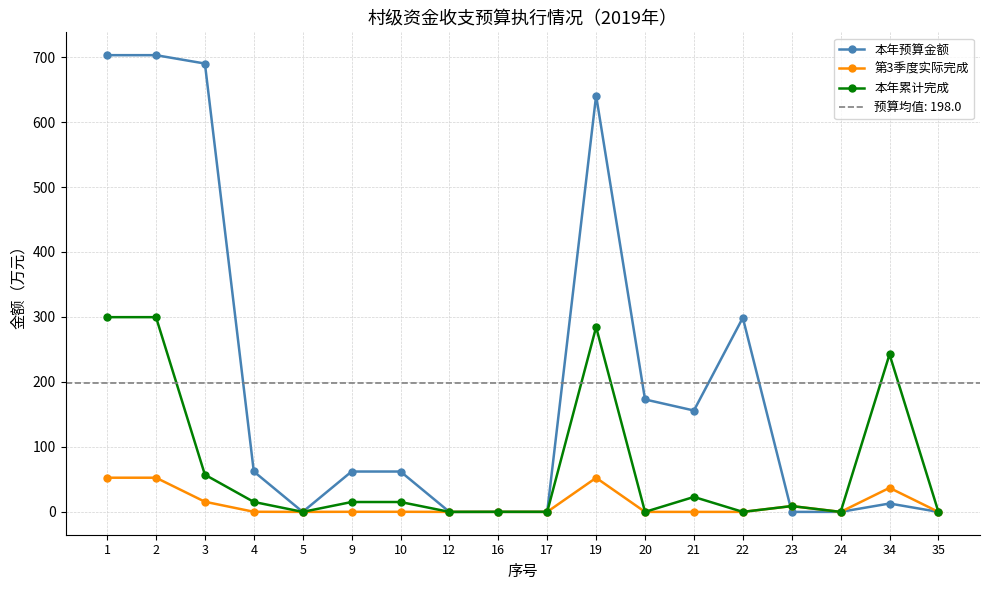

Reading left to right, transcribe all the data shown in this chart.

本年预算金额: 702.9	702.9	690.0	62.2	0.0	62.1	62.1	0.0	0.1	0.1	640.8	173.1	156.0	298.8	0.0	0.0	12.9	0.0
第3季度实际完成: 52.6	52.6	15.6	0.2	0.0	0.1	0.1	0.0	0.0	0.0	52.4	0.0	0.0	0.0	8.9	0.0	37.0	0.0
本年累计完成: 299.7	299.7	57.2	15.3	0.0	15.2	15.2	0.0	0.1	0.1	284.4	0.0	23.0	0.0	8.9	0.0	242.4	0.0